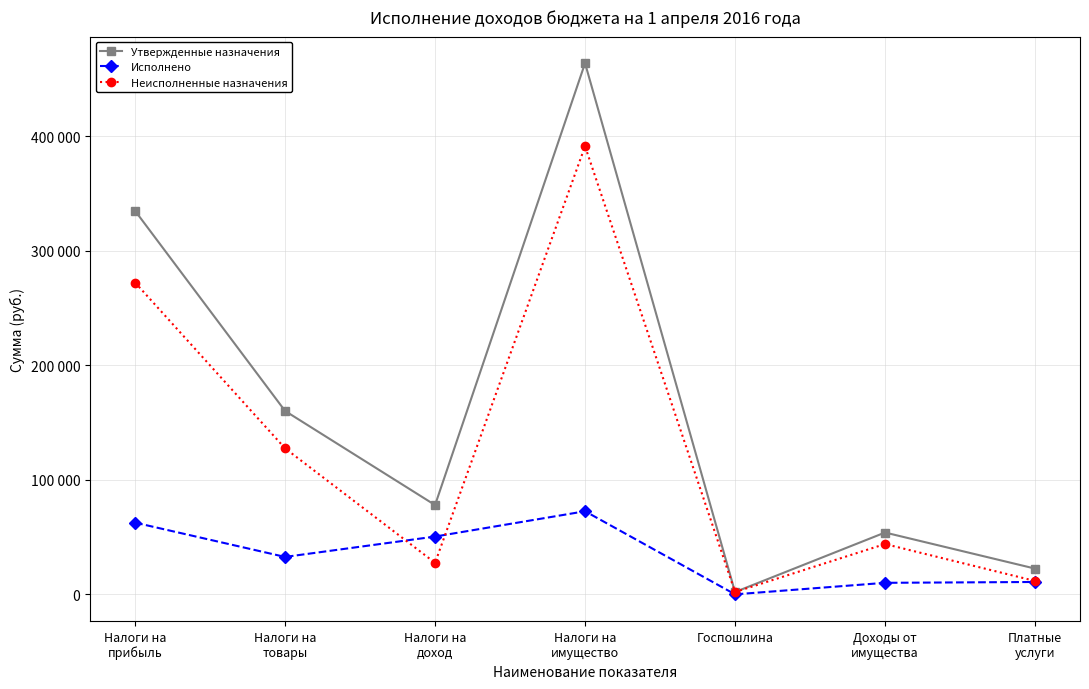

What are all the series names shown in the legend?

Утвержденные назначения, Исполнено, Неисполненные назначения